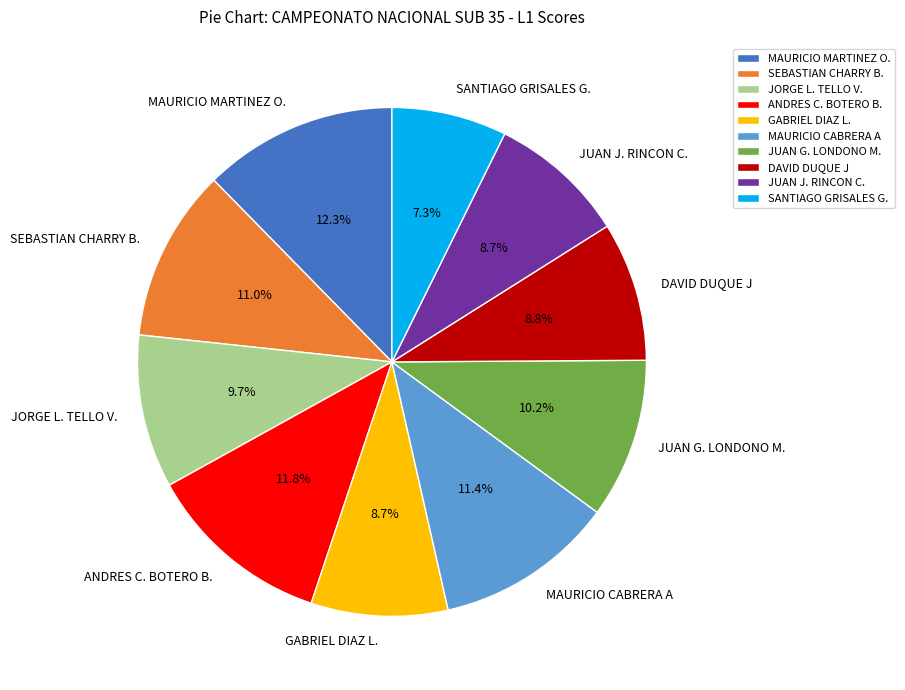

The ANDRES C. BOTERO B. slice represents 12% of the pie. True or false?

True